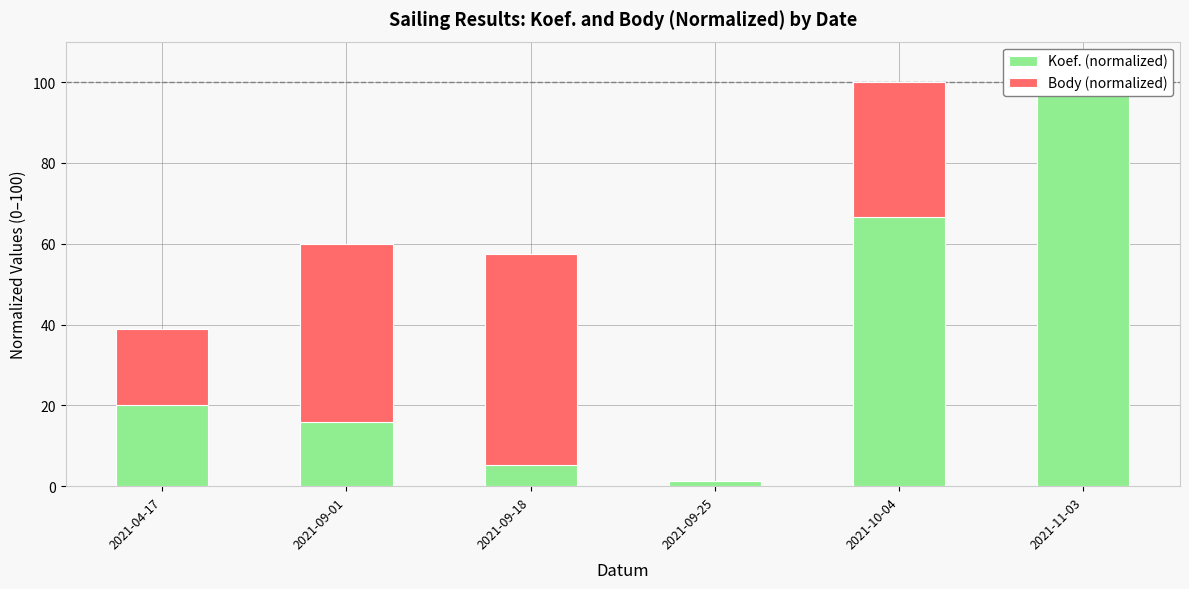

Reading right to left, list all the values displayed in this chart.

Koef. (normalized): 100.0	66.7	1.3	5.3	16.0	20.0
Body (normalized): 0.0	33.3	0.0	52.2	43.9	18.8